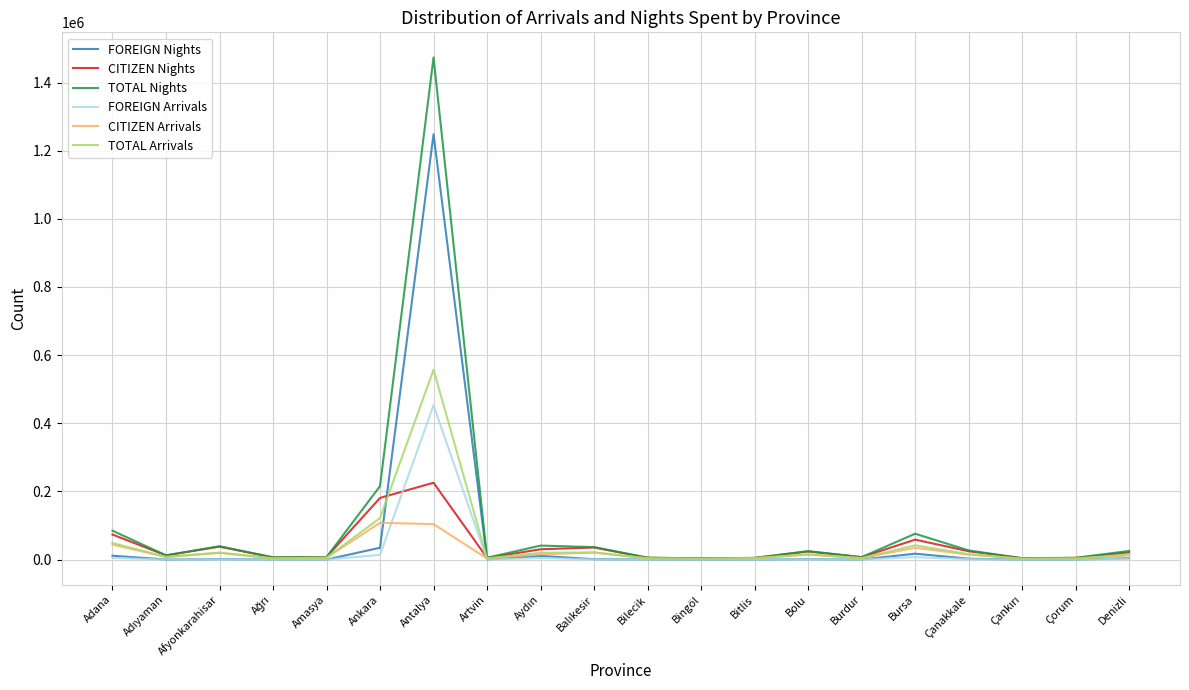

The value of TOTAL Arrivals at Bursa is 41965. True or false?

True